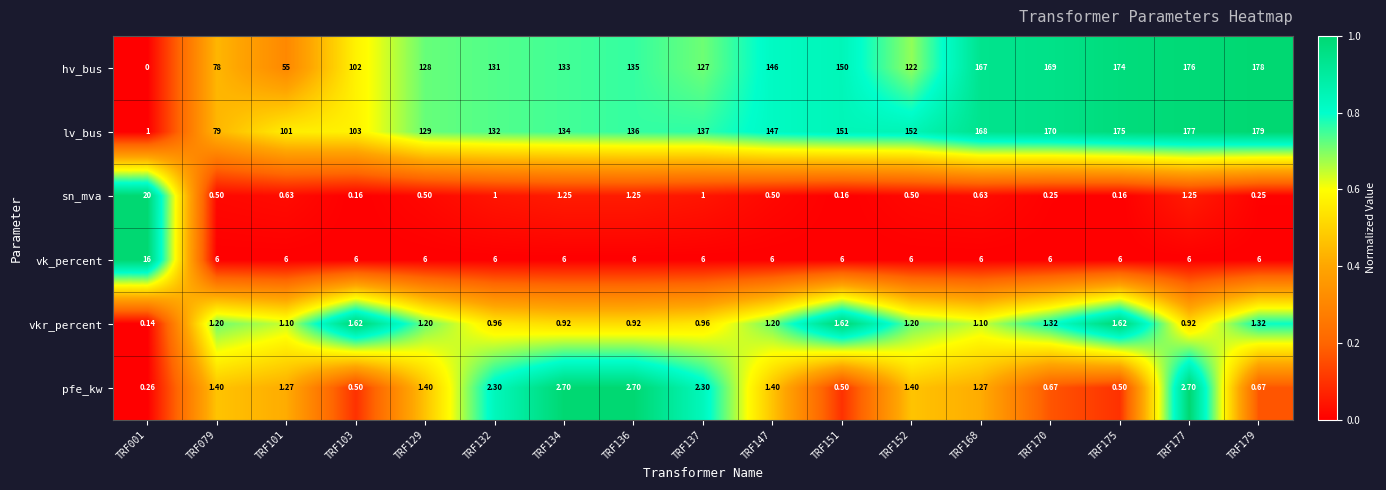

Is the value of pfe_kw at TRF151 greater than the value of lv_bus at TRF134?

No